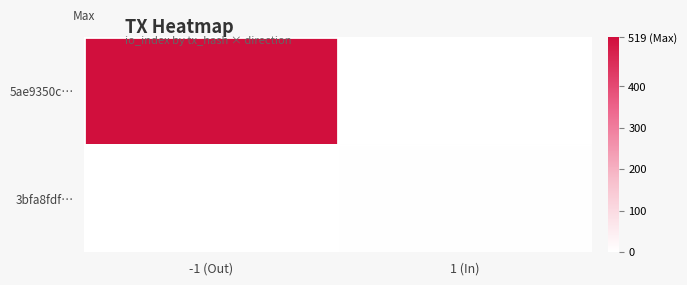

Which has a higher value, -1 (Out) or 1 (In)?

-1 (Out)